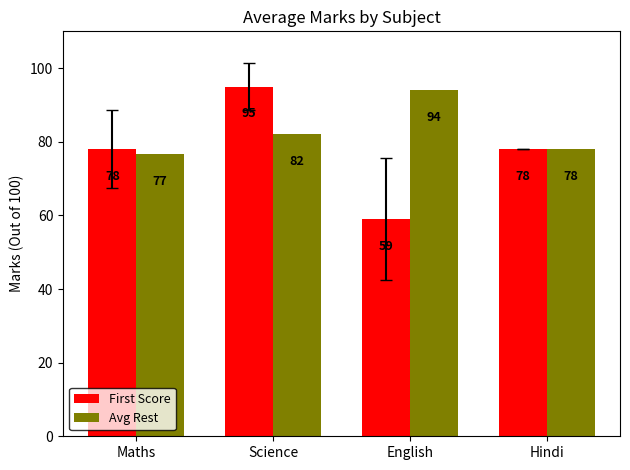

Is the value of First Score at English greater than the value of Avg Rest at Hindi?

No